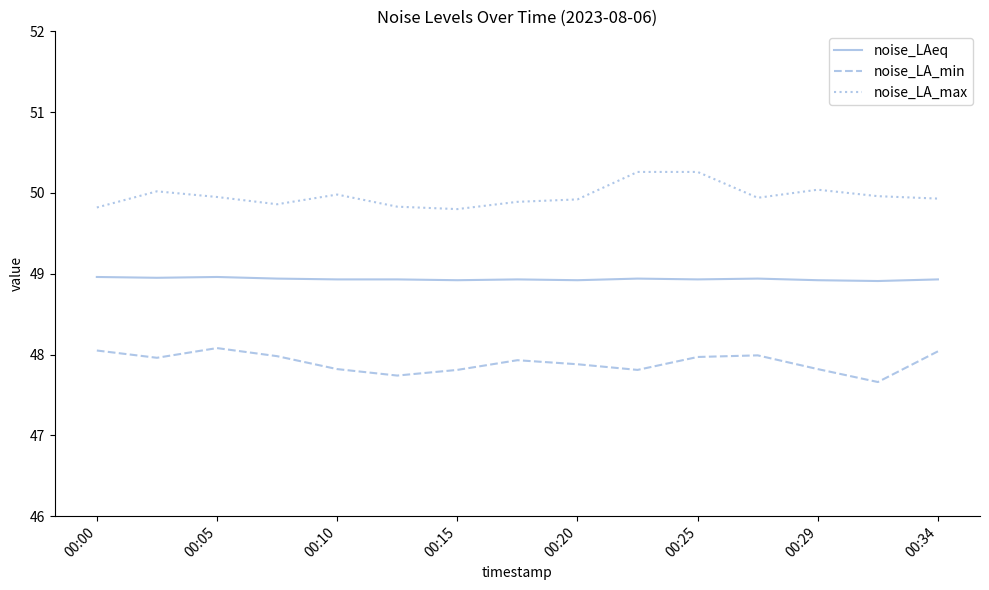

What is the maximum value shown in the chart?

50.3